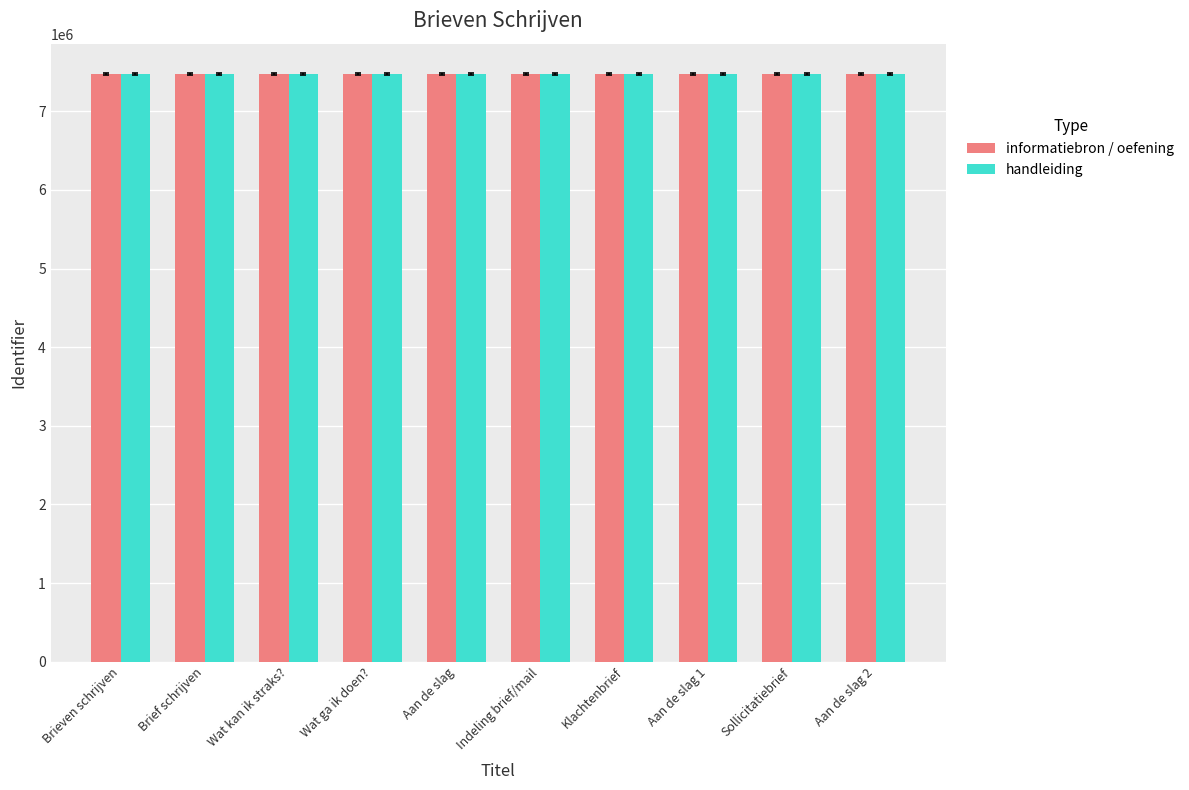

What is the sum of all handleiding values?

74705097